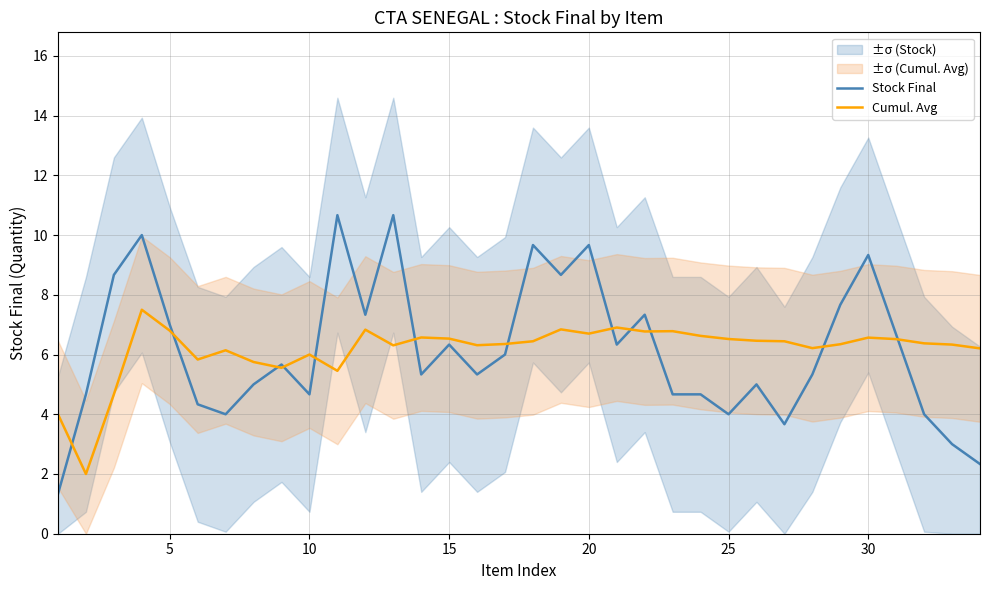

Is it true that Cumul. Avg equals 3.0 at 30?

False